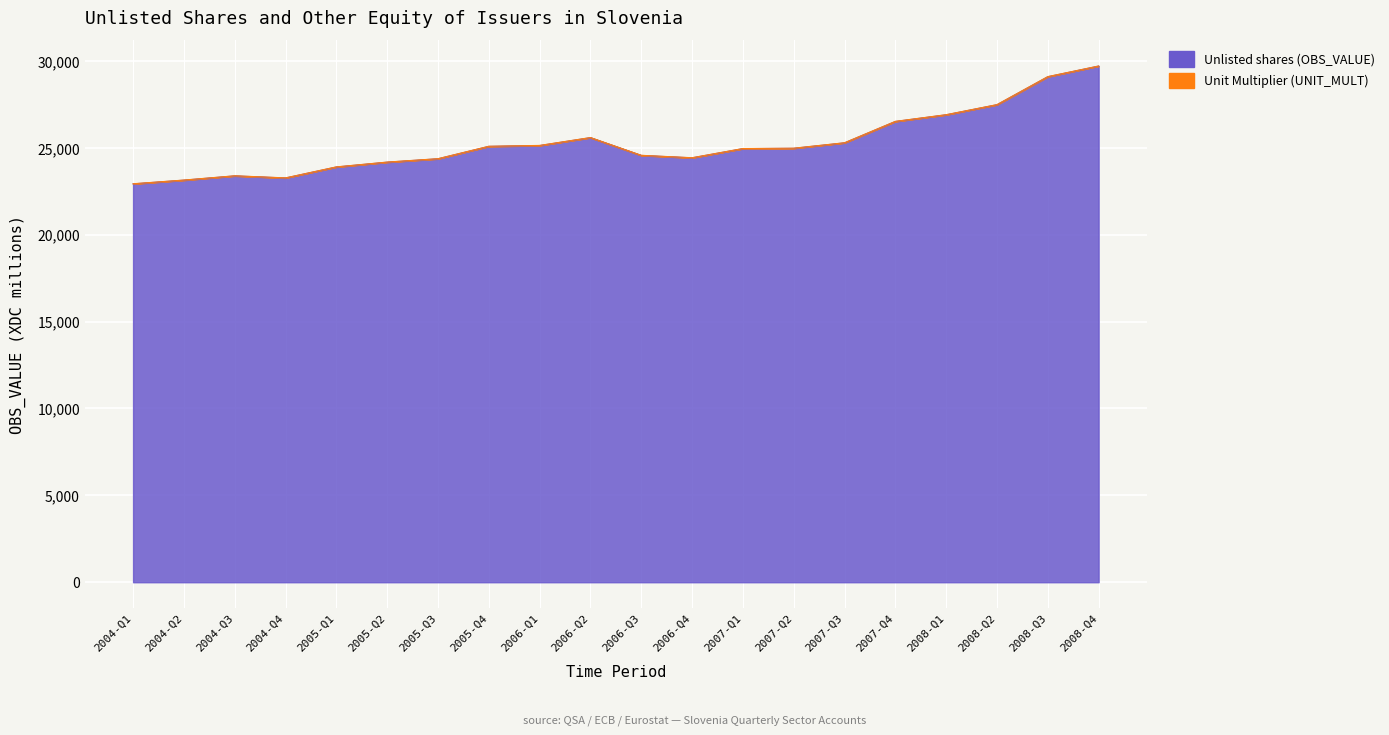

The chart shows a value of 11152.8 at 2006-Q3. True or false?

False